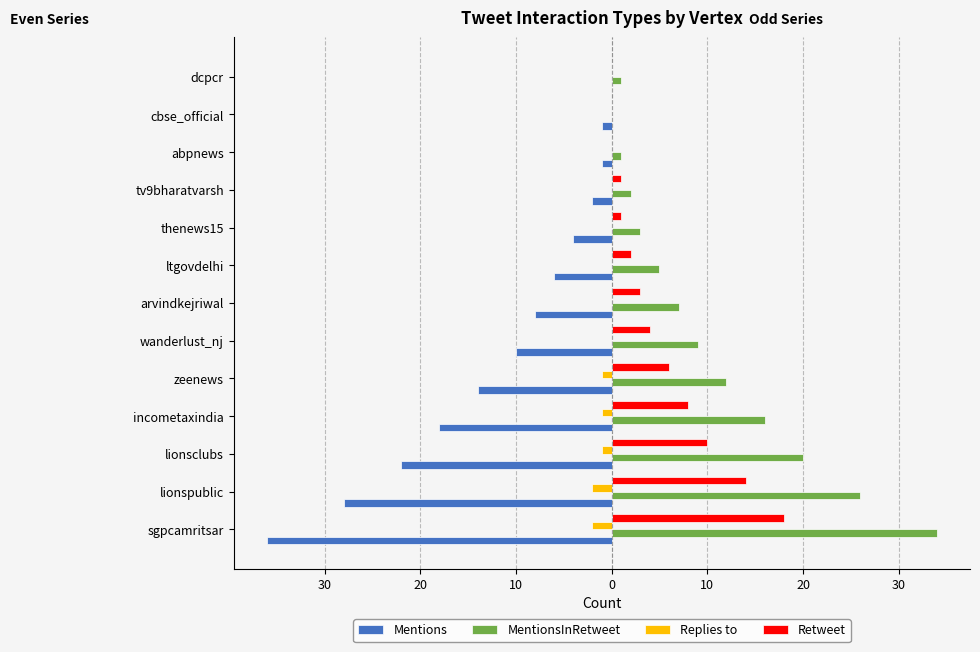

What are all the series names shown in the legend?

Mentions, MentionsInRetweet, Replies to, Retweet